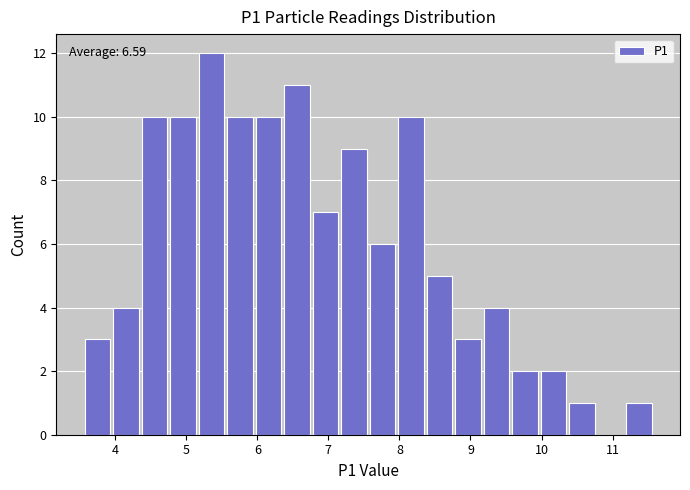

Which range on the x-axis has the tallest bar?

5.2 to 5.6